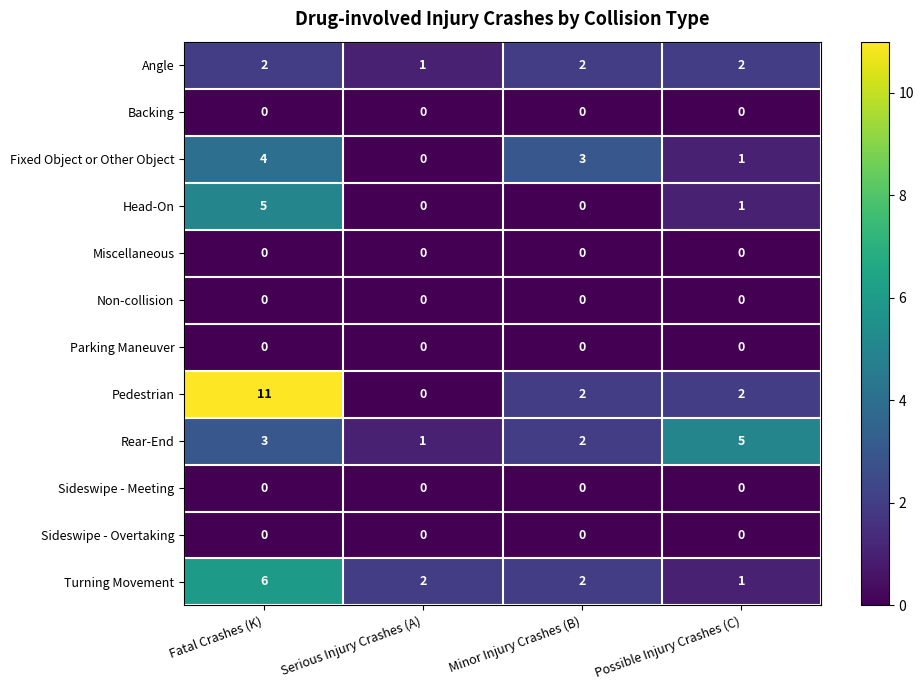

The value of Sideswipe - Meeting at Fatal Crashes (K) is 0. True or false?

True